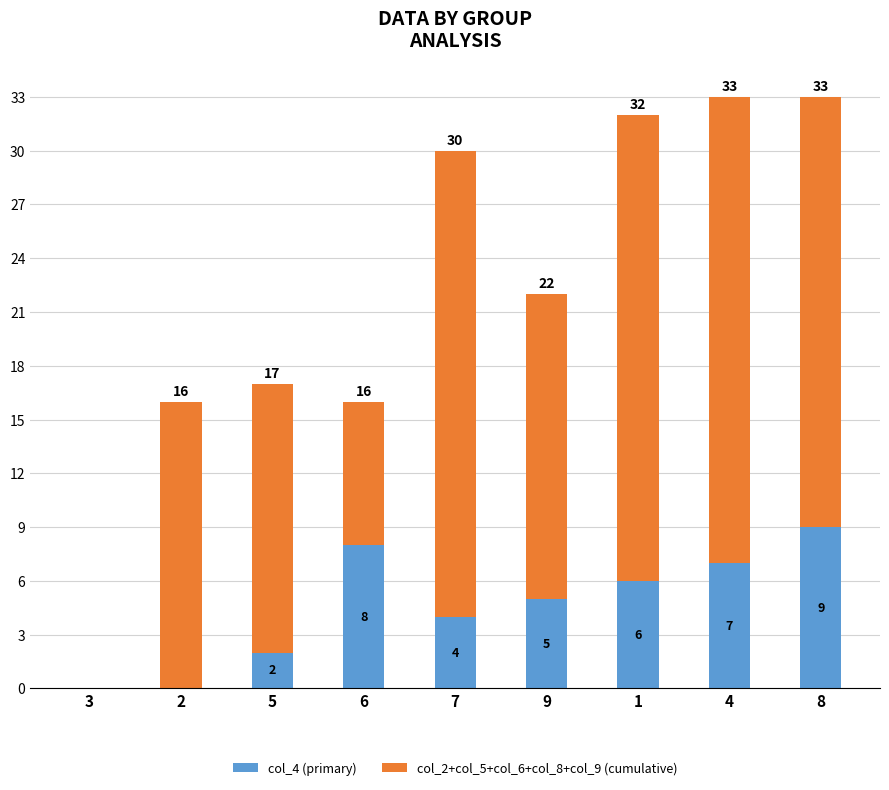

What is the difference between the col_4 (primary) values at 7 and 3?

4